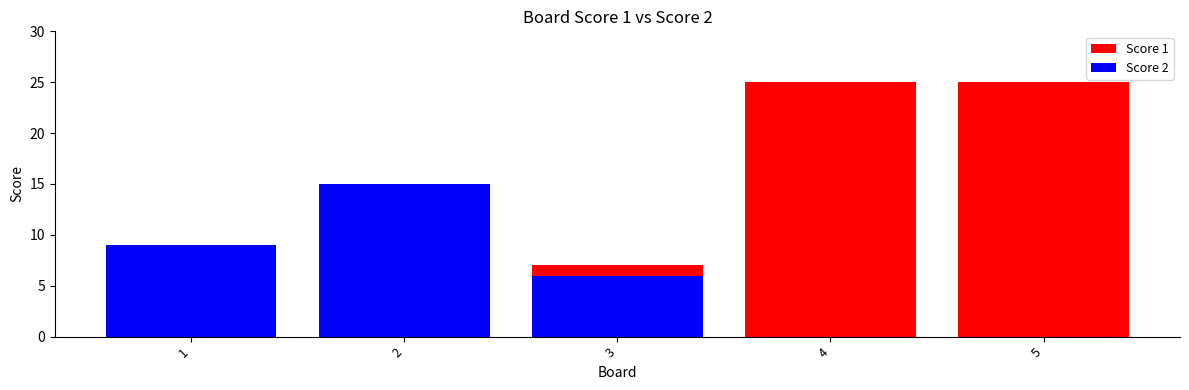

Reading left to right, transcribe all the data shown in this chart.

Score 1: 1=4	2=5	3=7	4=25	5=25
Score 2: 1=9	2=15	3=6	4=0	5=0